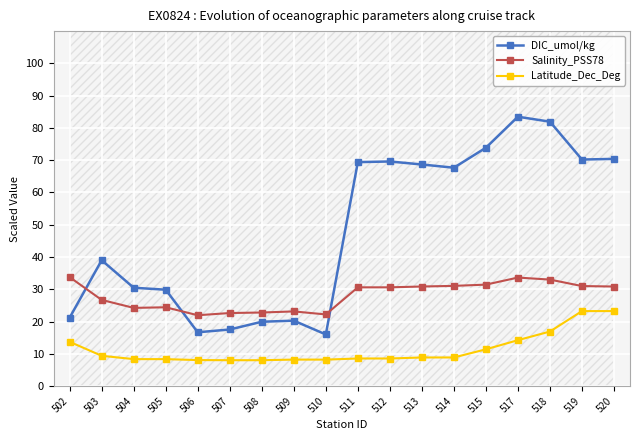

What is the difference between the maximum and minimum values in the Latitude_Dec_Deg series?

15.2